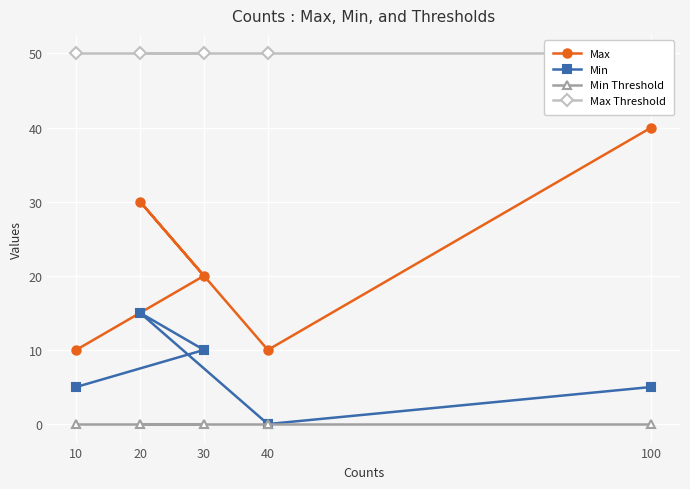

What is the label of the 1st point from the right?

100